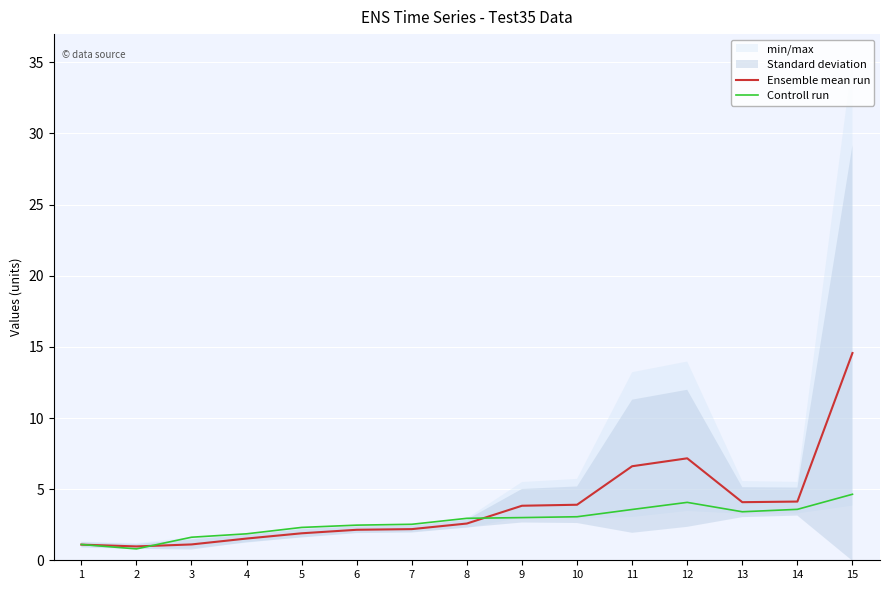

What is the total value across all series at 1?

2.2